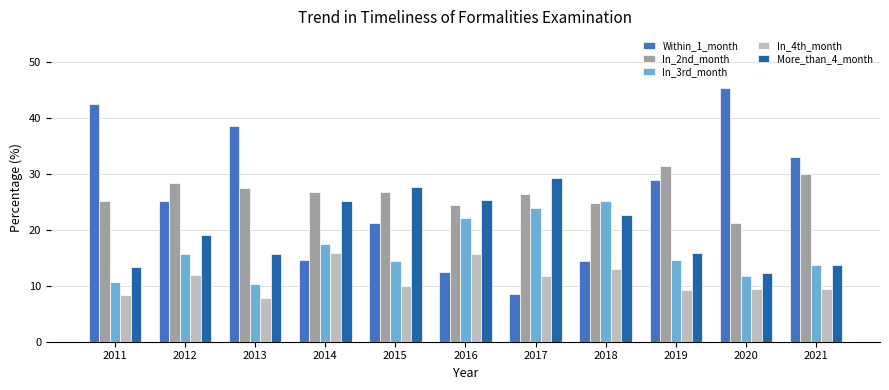

How many categories are shown in the chart?

11